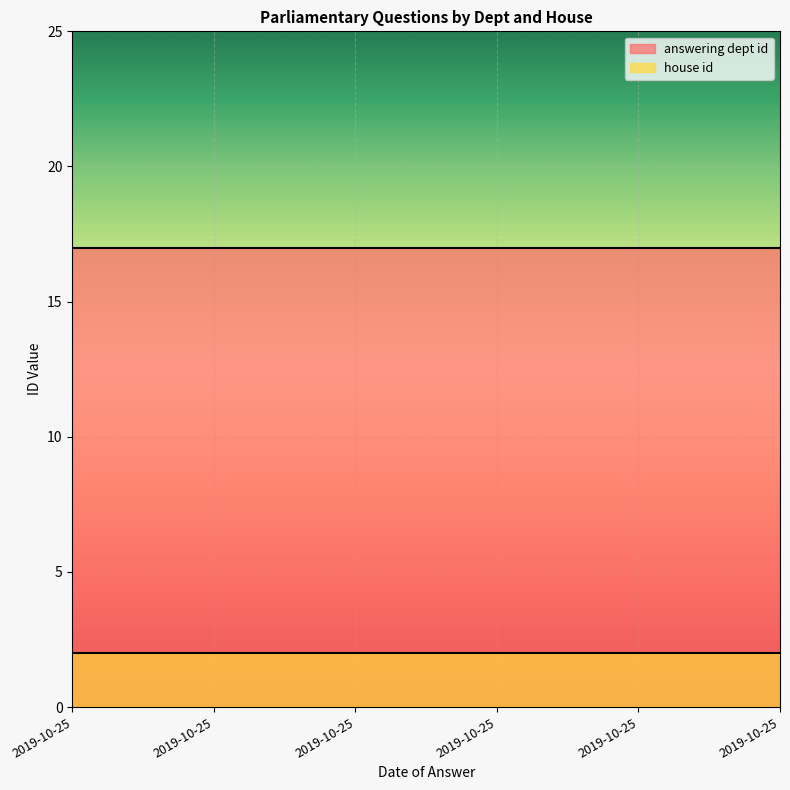

Which series has the largest total across all categories?

answering dept id